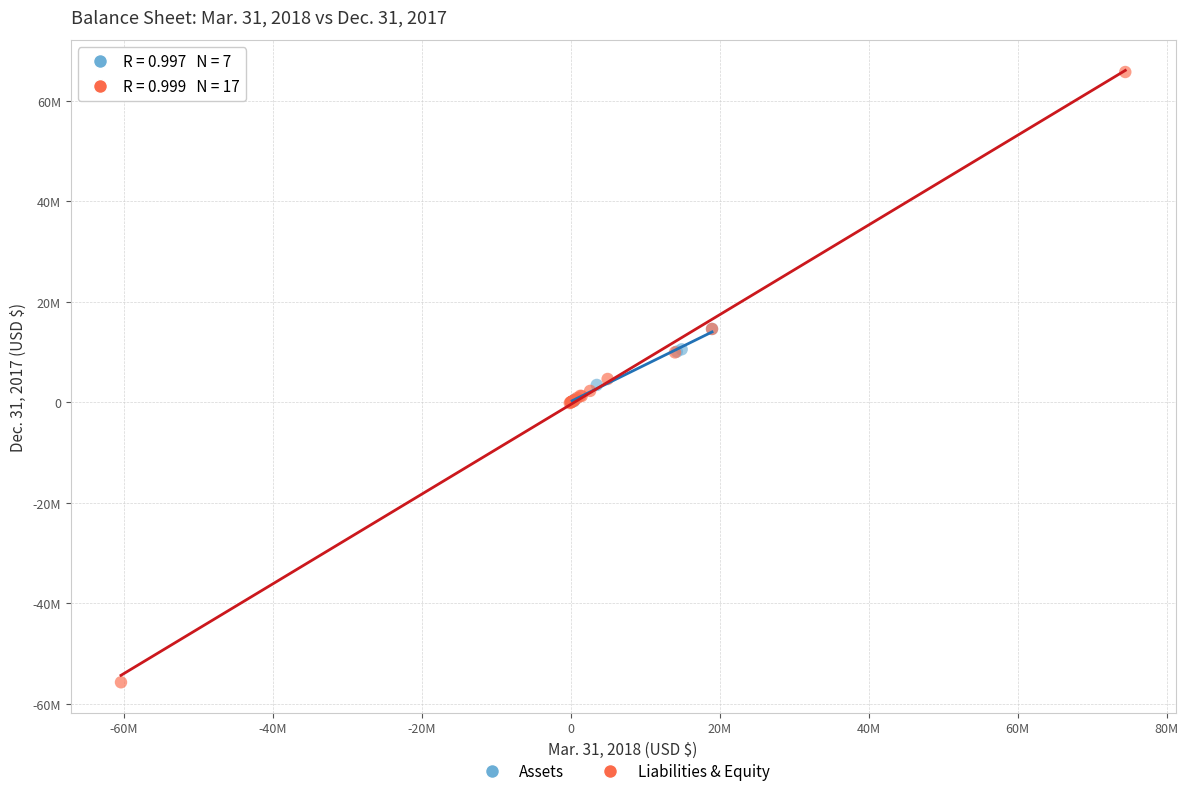

What are all the series names shown in the legend?

Assets, Liabilities & Equity